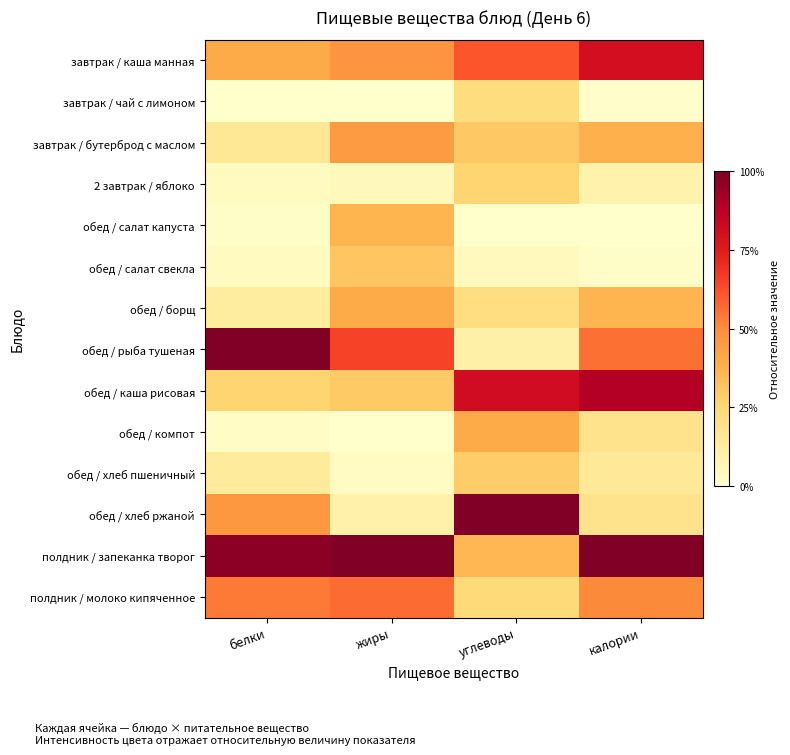

What is the greatest value displayed?

1.0